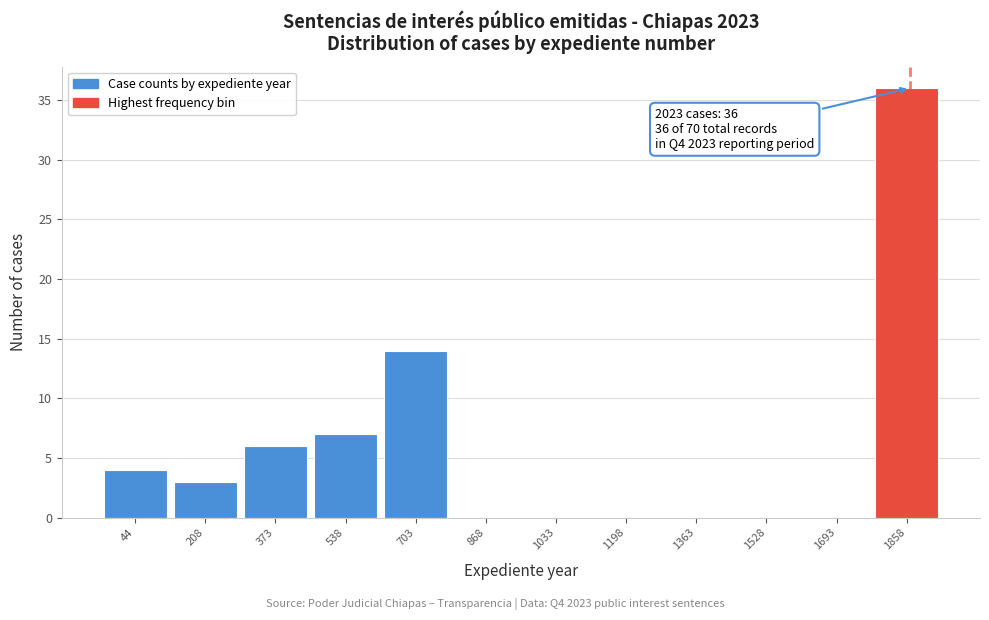

Reading left to right, extract all data points from this chart.

44=4	208=3	373=6	538=7	703=14	868=0	1033=0	1198=0	1363=0	1528=0	1693=0	1858=36